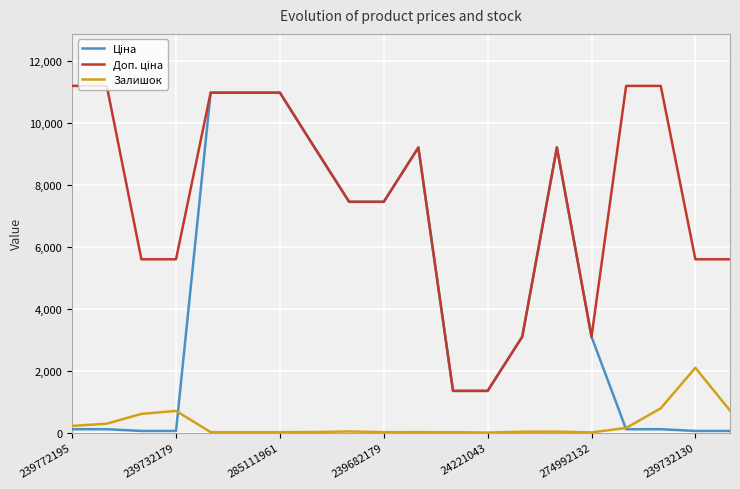

Does the chart display data point markers on the line(s)?

No